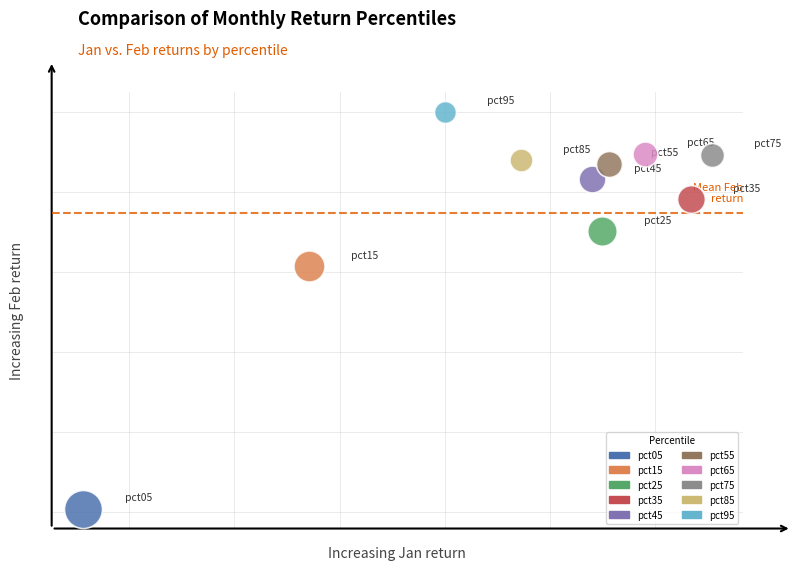

What are all the series names shown in the legend?

pct05, pct15, pct25, pct35, pct45, pct55, pct65, pct75, pct85, pct95